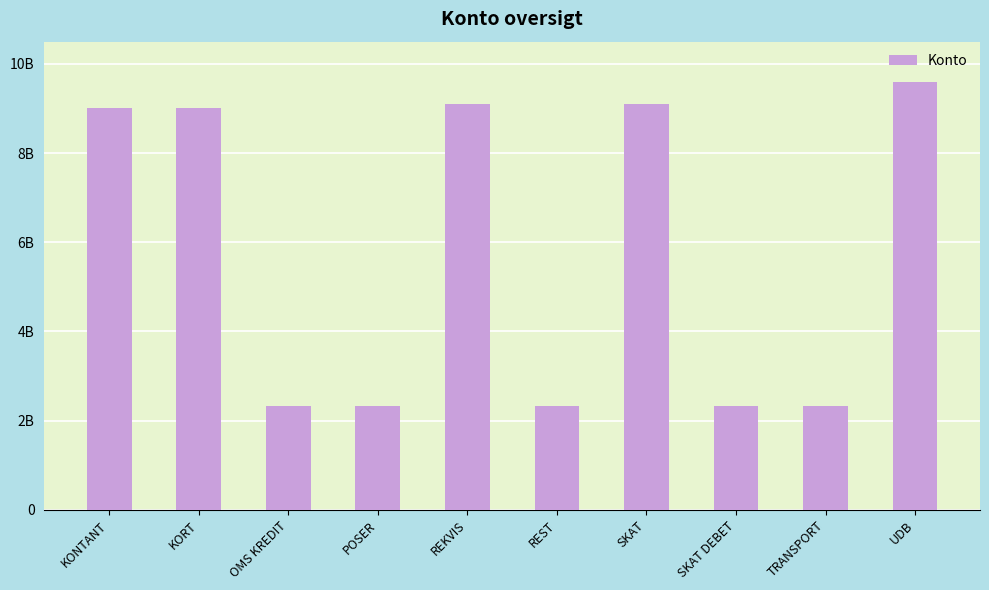

Is it true that the value at OMS KREDIT is 4124904850?

False